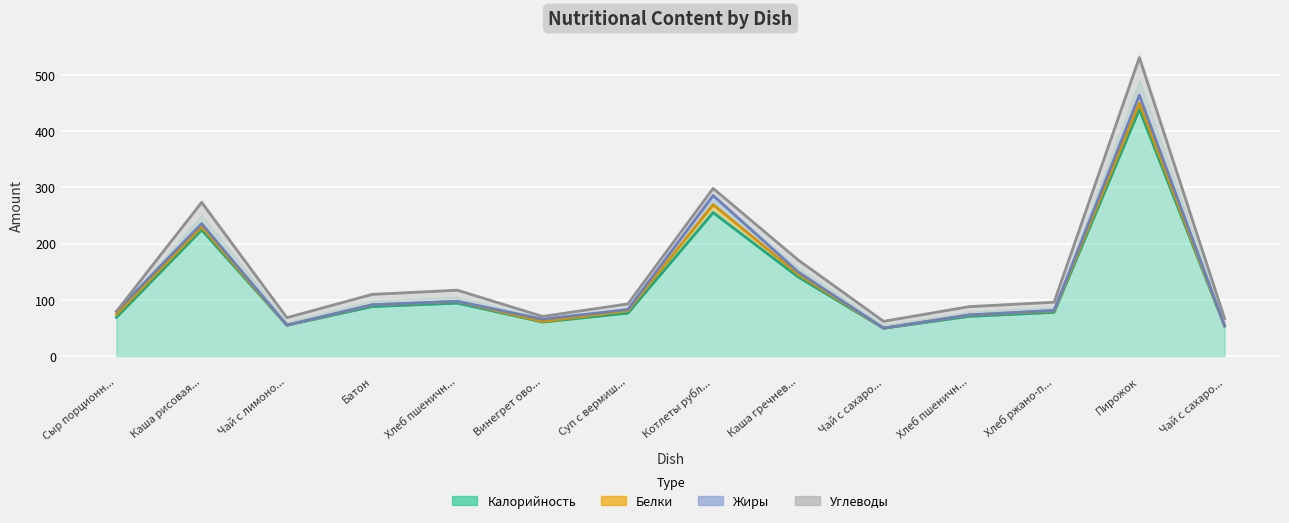

Where is Углеводы nearest to the value 33?

Каша рисовая молочная с маслом